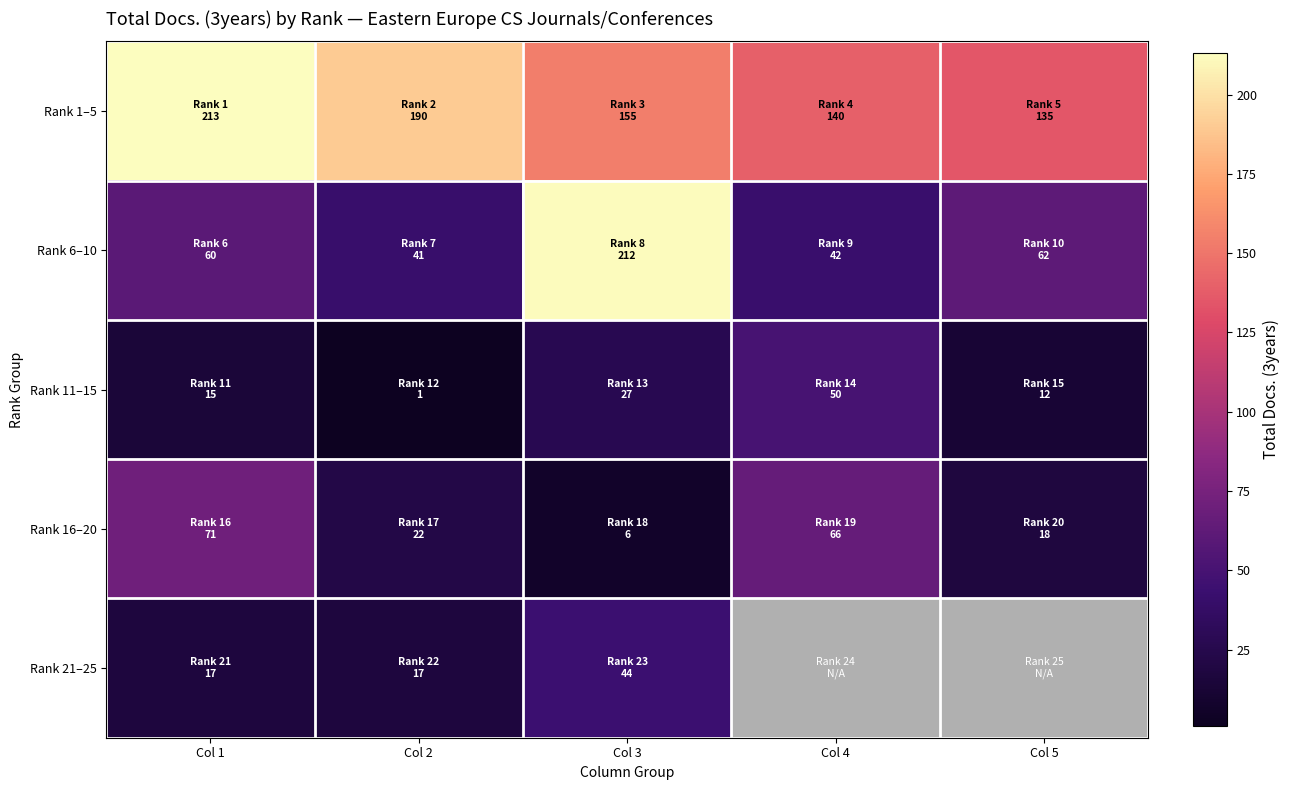

Which series has the largest total across all categories?

Rank 1–5